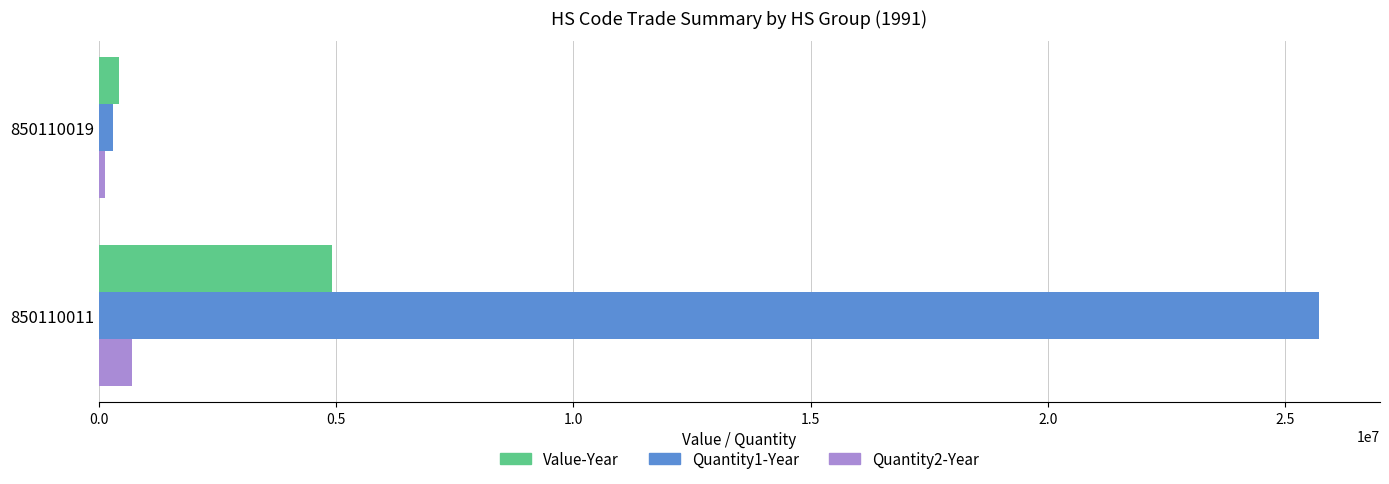

The Value-Year series shows 8782327 at 850110011. True or false?

False